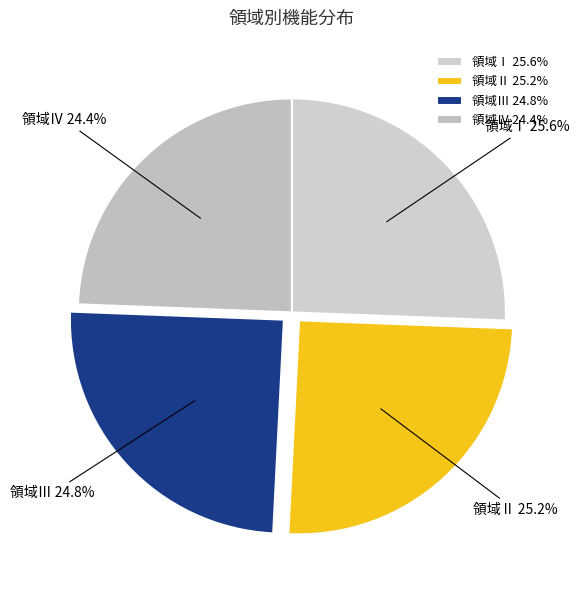

To the nearest percent, what is the combined percentage of 領域Ⅲ and 領域Ⅰ?

50%